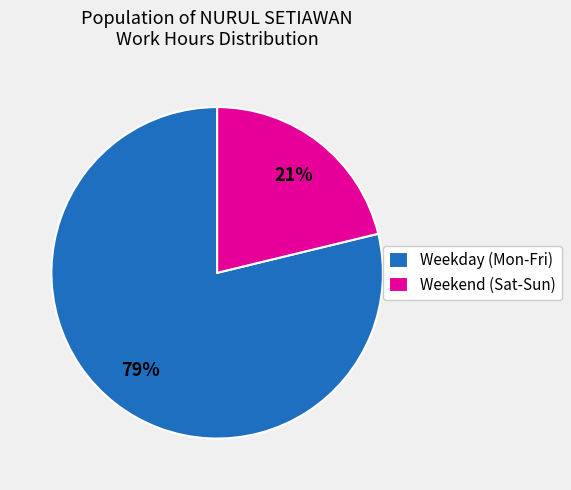

Which has a higher value, Weekend (Sat-Sun) or Weekday (Mon-Fri)?

Weekday (Mon-Fri)